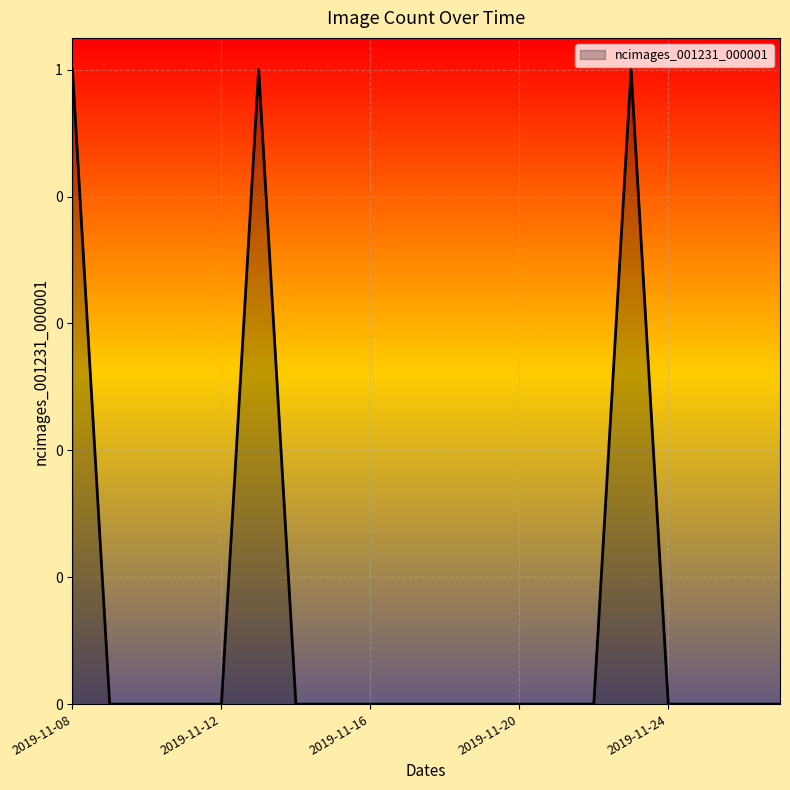

Is this an area chart (filled region under the line)?

Yes